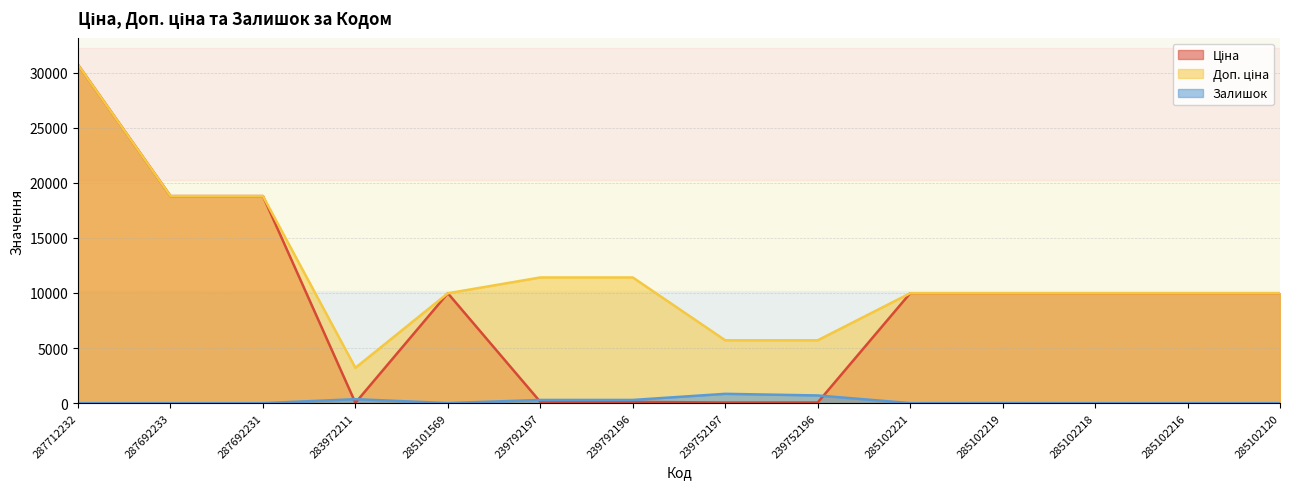

How many categories are shown in the chart?

14